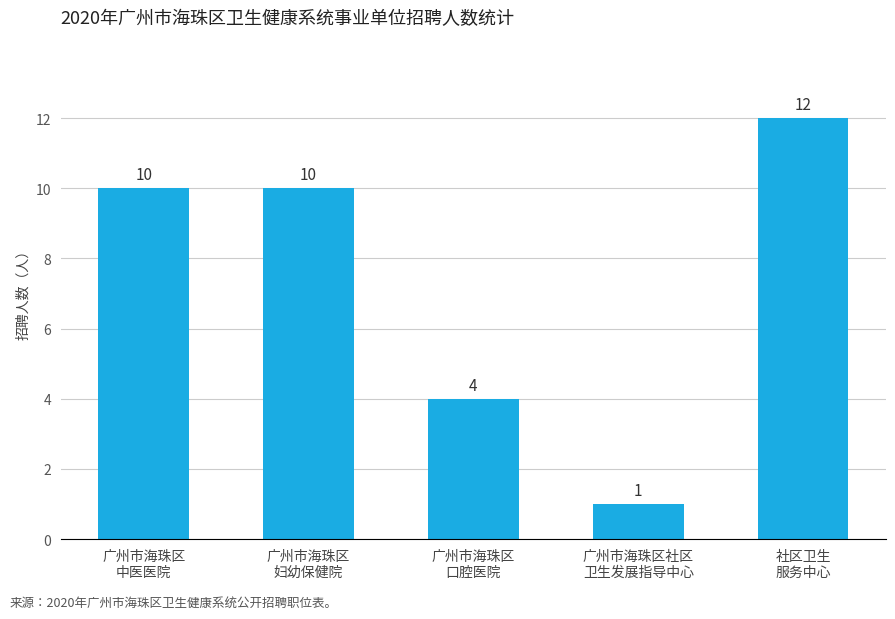

What is the value of the 3rd bar from the left?

4